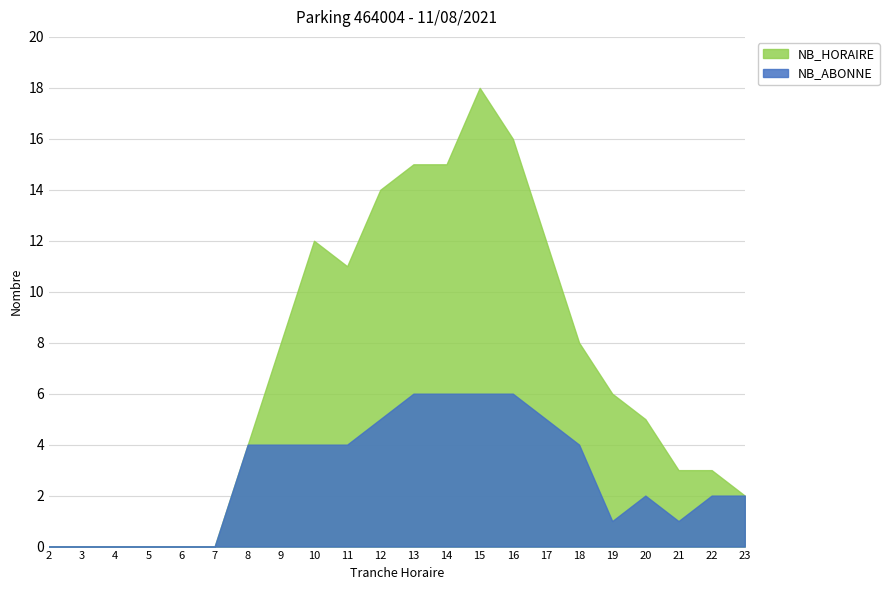

Rank the series at 6 from highest to lowest value.

NB_HORAIRE, NB_ABONNE